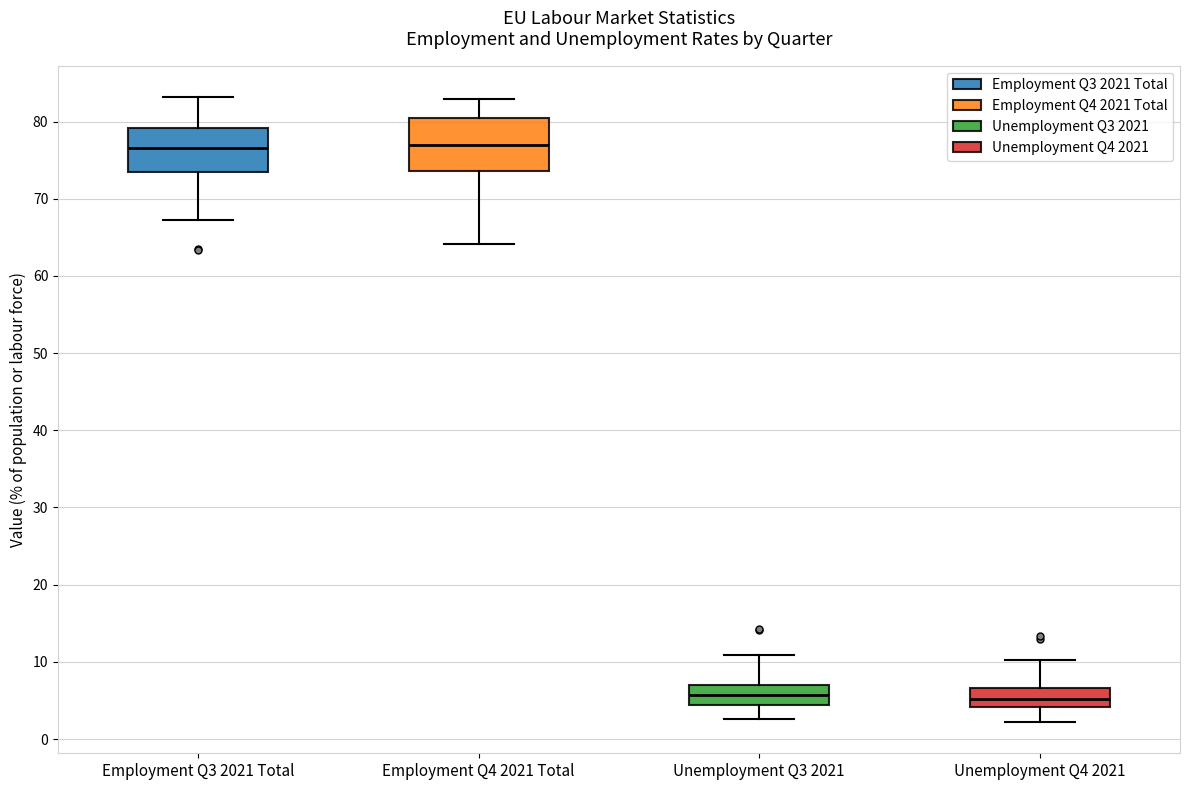

Where is the lower edge of the box for Unemployment Q3 2021 on the y-axis? The values are not printed on the chart, so give them approximately, as read against the axis.

4